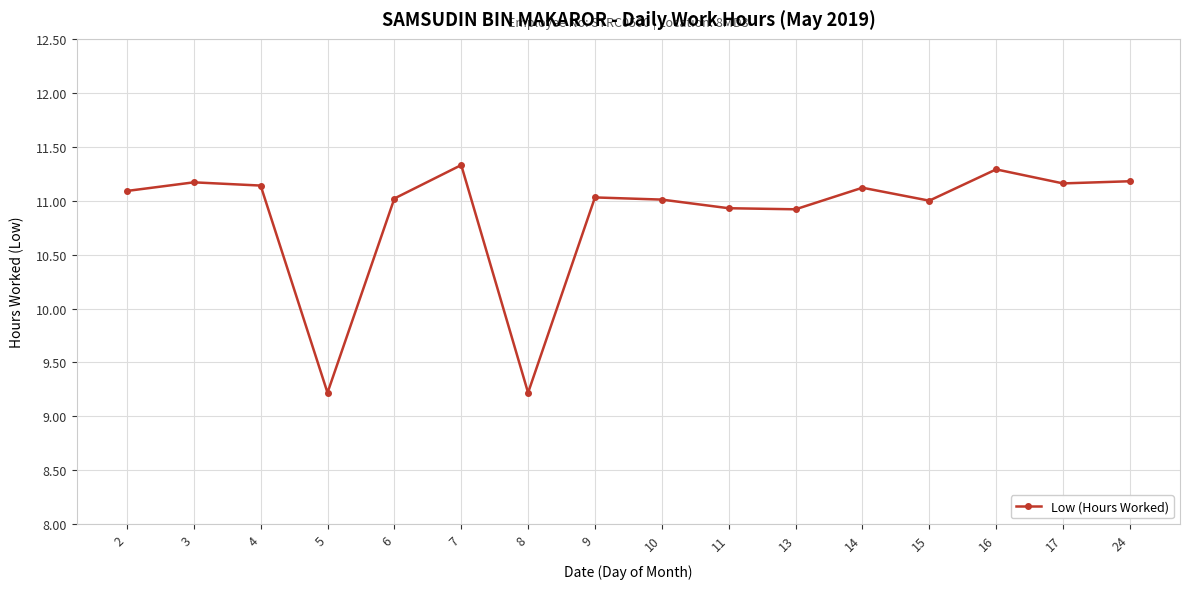

The chart shows a value of 9.2 at 5. True or false?

True